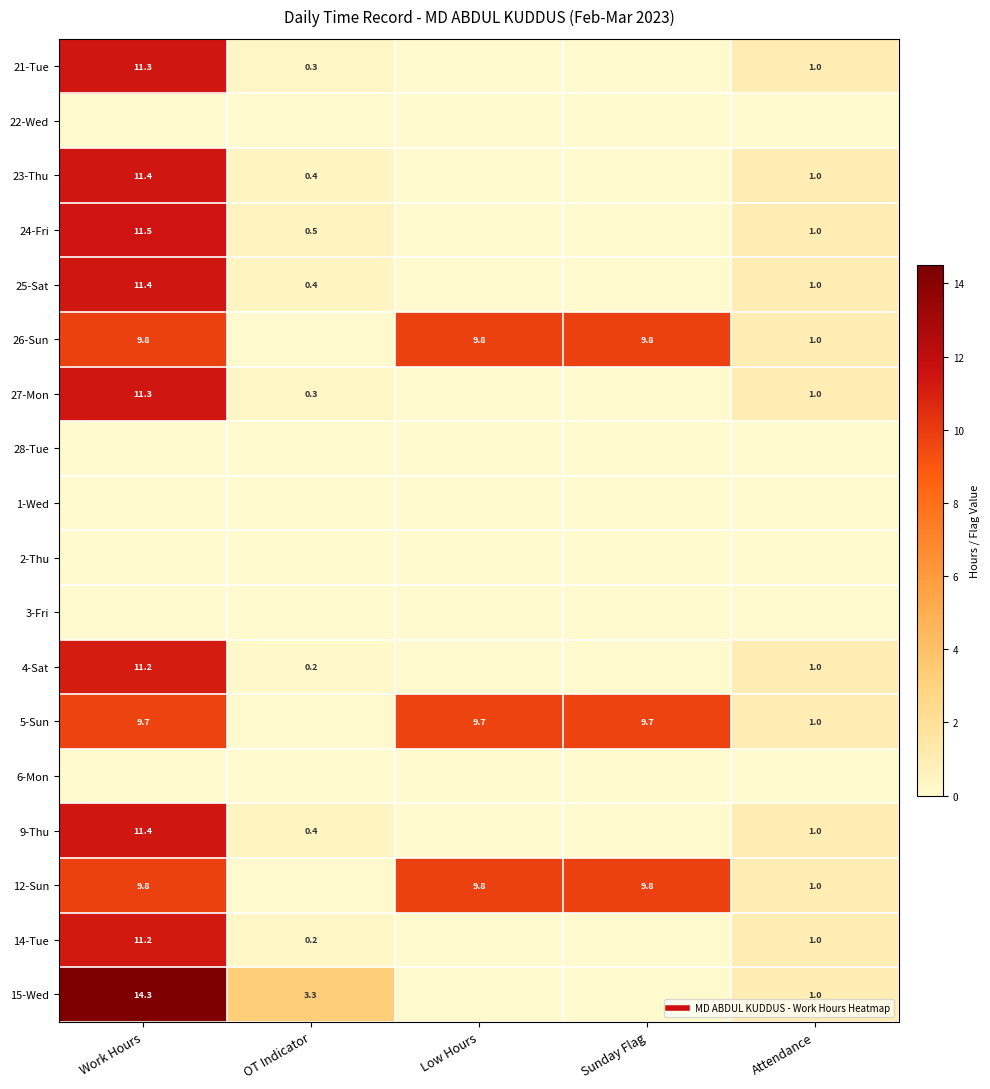

At which category does the chart reach its minimum across all series?

Low Hours